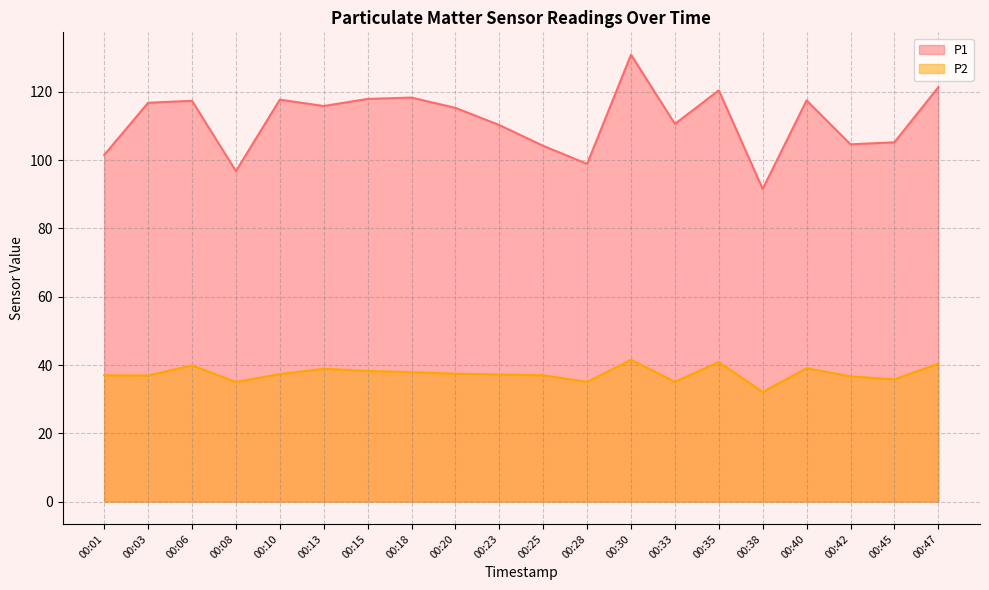

Reading right to left, what are all the values shown in this chart?

P1: 00:47=121.3	00:45=105.2	00:42=104.6	00:40=117.5	00:38=91.6	00:35=120.4	00:33=110.6	00:30=130.9	00:28=98.9	00:25=104.2	00:23=110.3	00:20=115.3	00:18=118.3	00:15=117.9	00:13=115.8	00:10=117.7	00:08=96.8	00:06=117.4	00:03=116.8	00:01=101.5
P2: 00:47=40.4	00:45=35.8	00:42=36.7	00:40=39.0	00:38=32.1	00:35=40.9	00:33=35.1	00:30=41.5	00:28=35.0	00:25=37.0	00:23=37.2	00:20=37.5	00:18=37.9	00:15=38.2	00:13=38.9	00:10=37.3	00:08=35.0	00:06=39.9	00:03=36.9	00:01=37.0